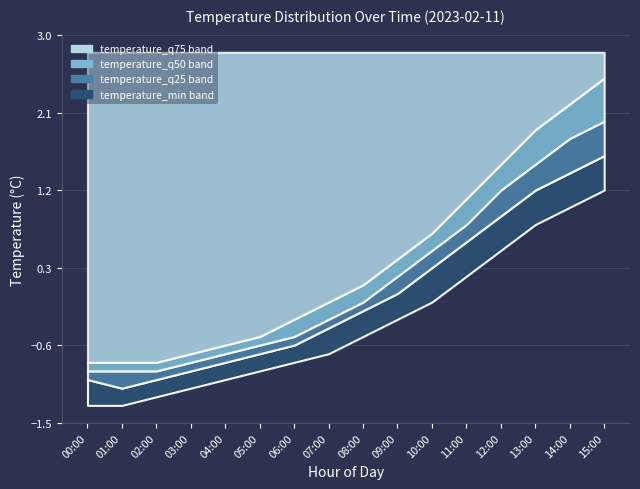

At which label does temperature_min first exceed 0?

11:00